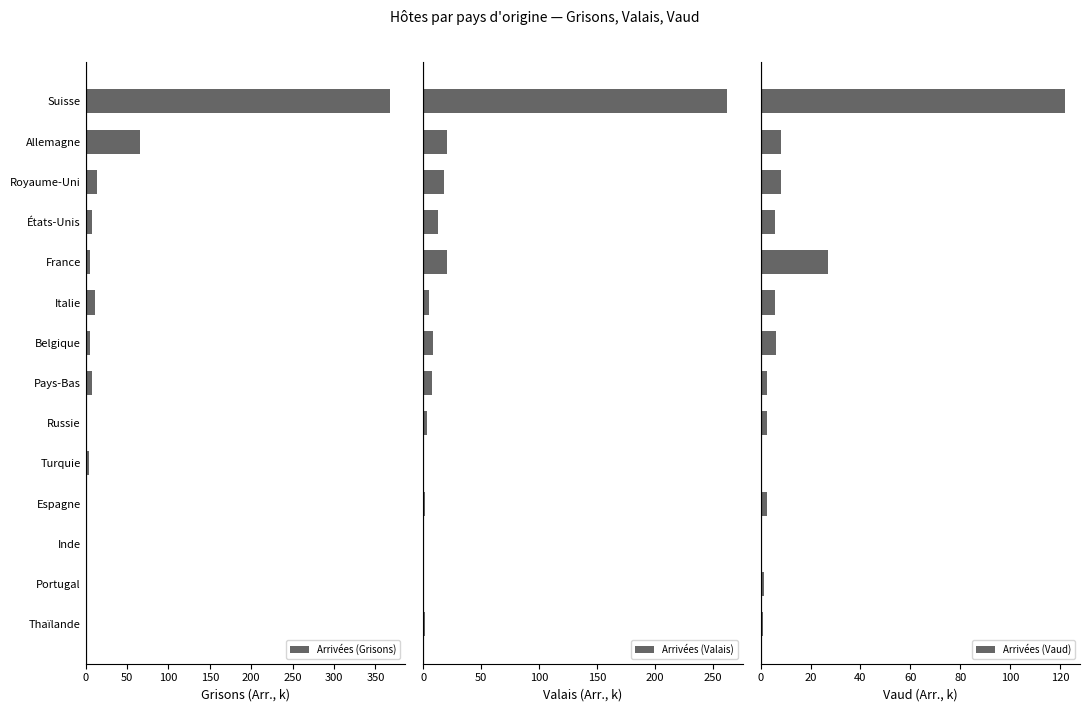

At which label is Arrivées (Grisons) closest to 183?

Allemagne